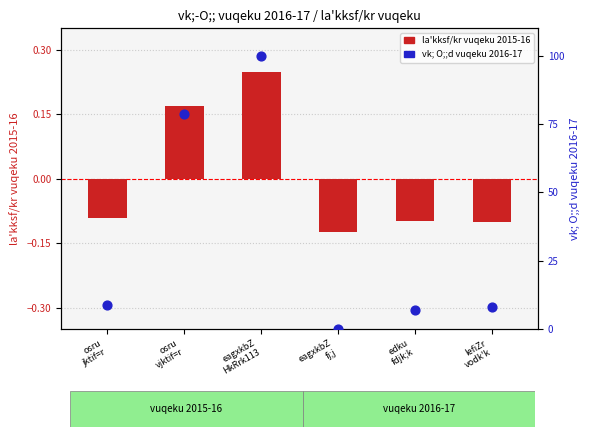

What is the change in value from eagxkbZ
HkRrk113 to eagxkbZ
fj;j?

-100.0